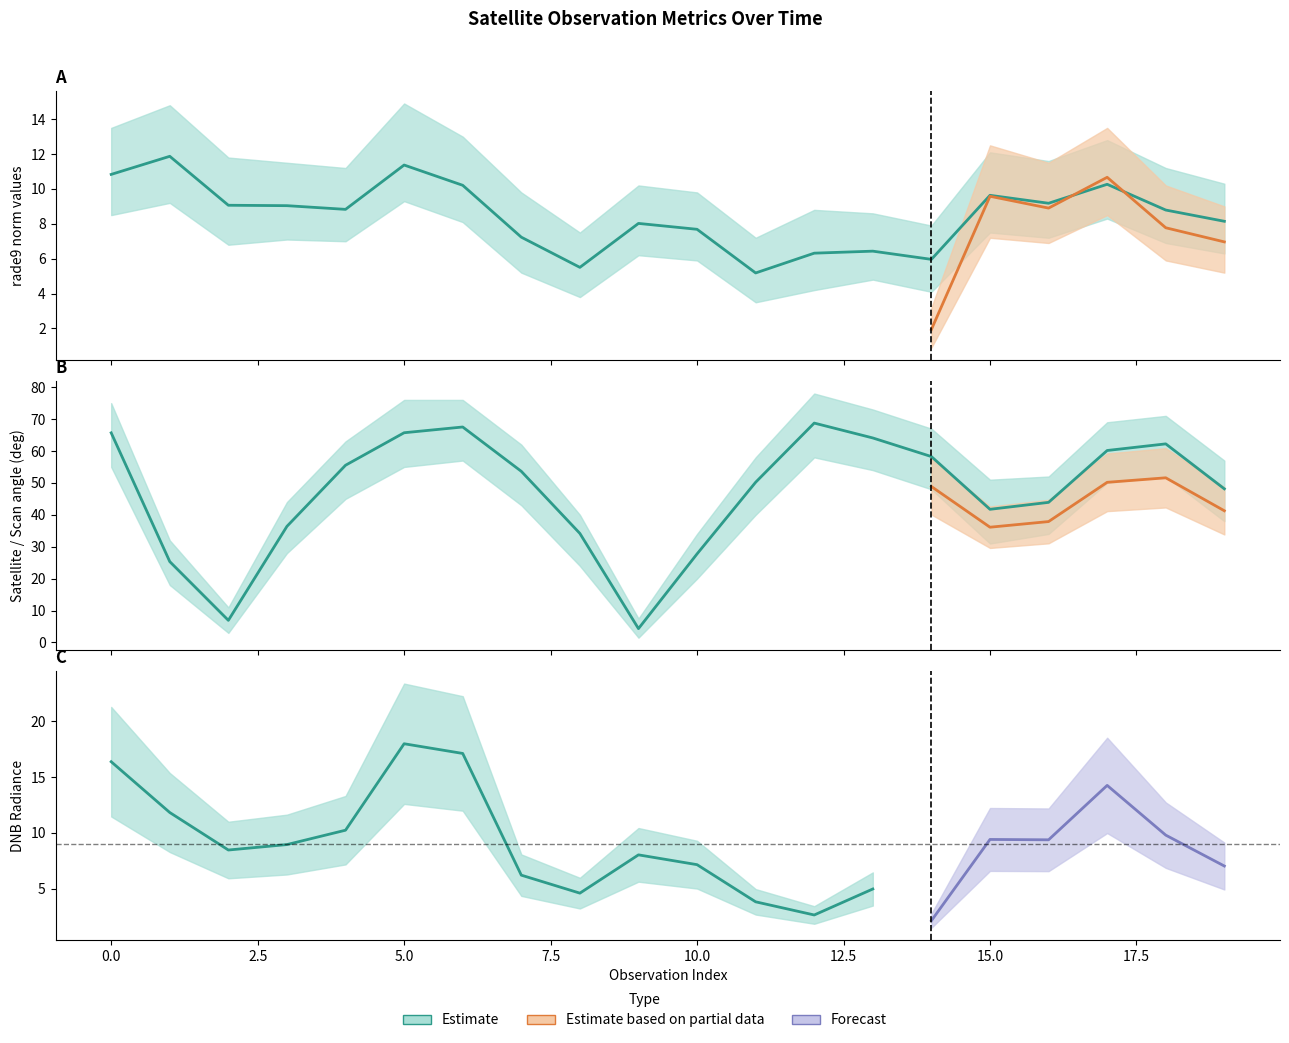

How many data points does each series have?

20